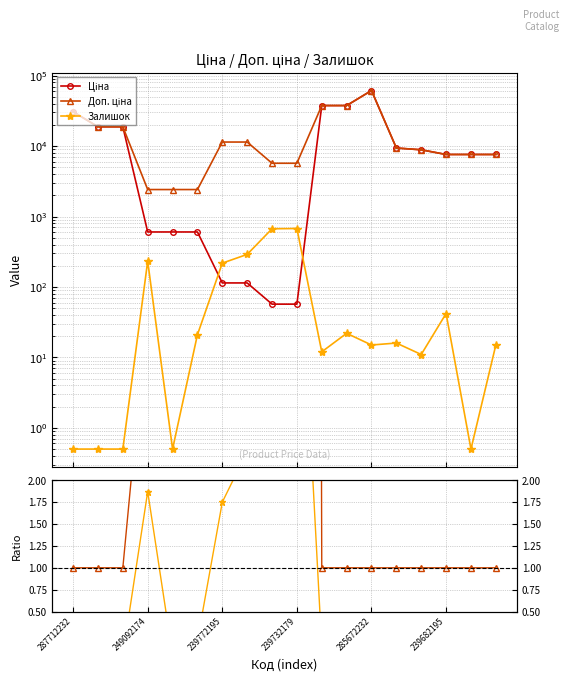

Which series has the largest range (max minus min)?

Ціна